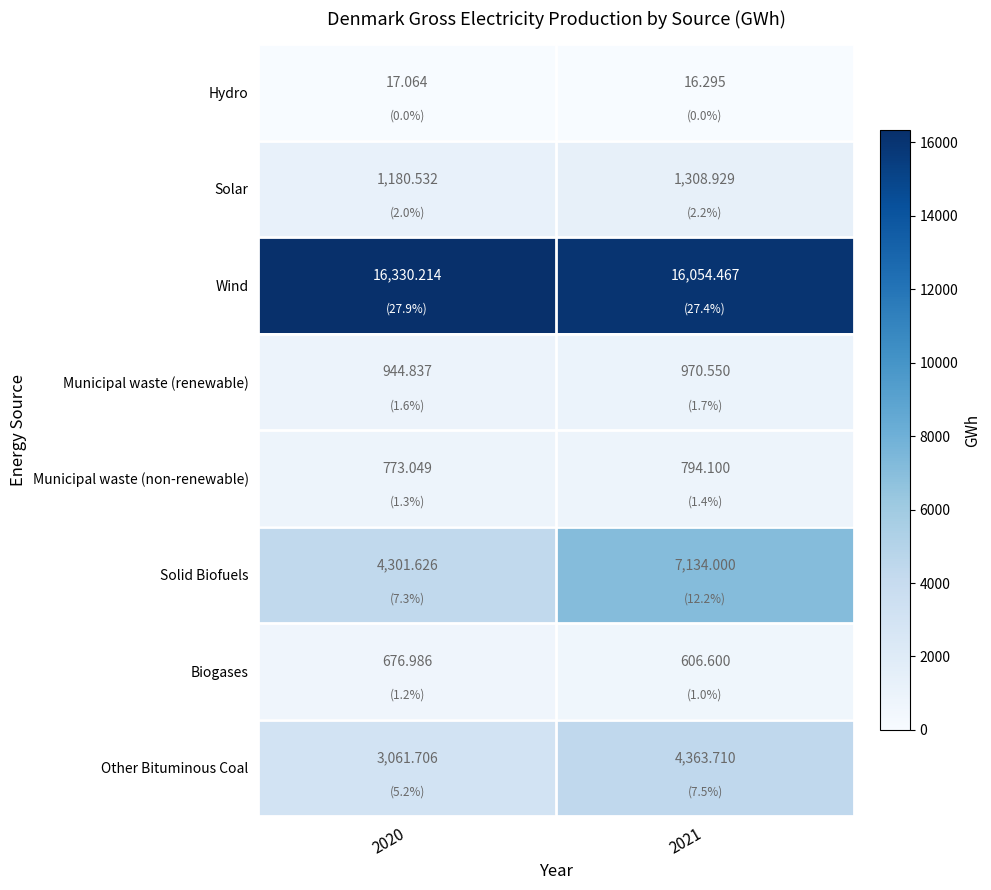

Which series has the largest total across all categories?

Wind